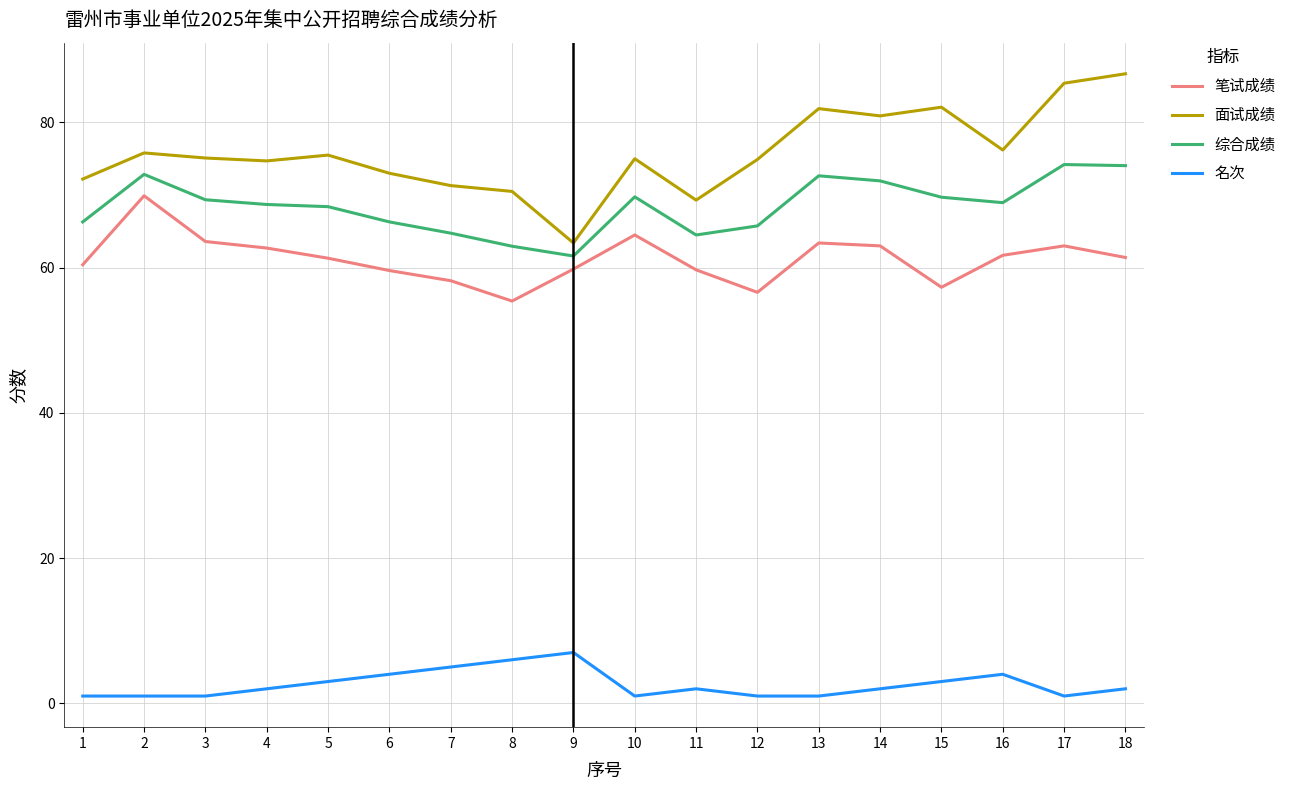

The value of 综合成绩 at 6 is 91.2. True or false?

False